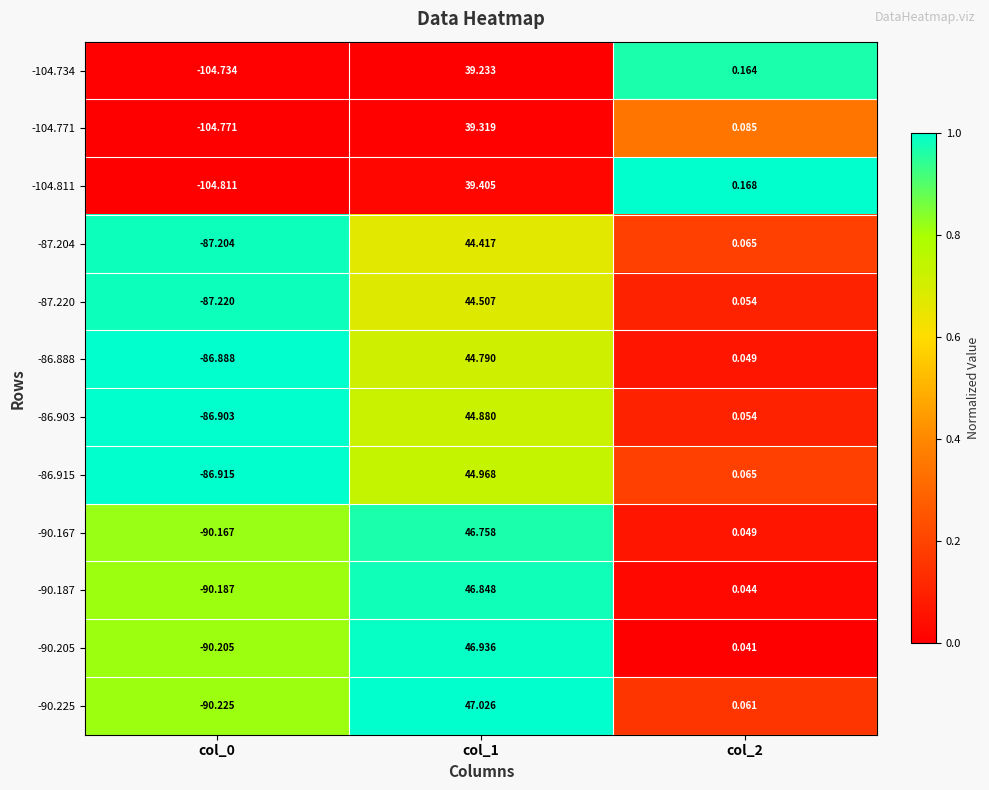

Is the value of -104.771 at col_1 greater than the value of -90.187 at col_0?

Yes